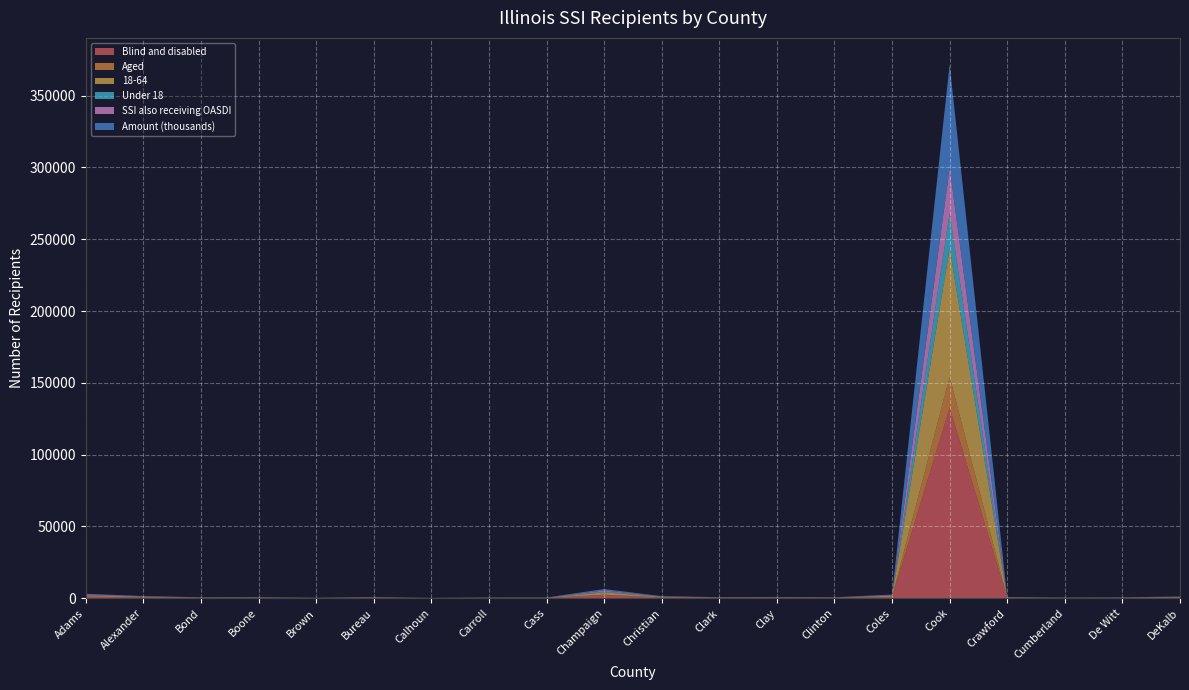

Reading left to right, what are all the values shown in this chart?

Blind and disabled: Adams=1113	Alexander=553	Bond=230	Boone=245	Brown=105	Bureau=275	Calhoun=73	Carroll=174	Cass=177	Champaign=2313	Christian=527	Clark=247	Clay=279	Clinton=230	Coles=942	Cook=132759	Crawford=279	Cumberland=146	De Witt=201	DeKalb=421
Aged: Adams=69	Alexander=43	Bond=9	Boone=27	Brown=11	Bureau=22	Calhoun=11	Carroll=17	Cass=15	Champaign=160	Christian=42	Clark=18	Clay=31	Clinton=19	Coles=47	Cook=21495	Crawford=21	Cumberland=13	De Witt=20	DeKalb=40
18-64: Adams=833	Alexander=386	Bond=168	Boone=170	Brown=82	Bureau=205	Calhoun=54	Carroll=124	Cass=128	Champaign=1637	Christian=384	Clark=189	Clay=204	Clinton=182	Coles=706	Cook=89379	Crawford=205	Cumberland=111	De Witt=147	DeKalb=323
Under 18: Adams=172	Alexander=93	Bond=37	Boone=55	Brown=17	Bureau=48	Calhoun=8	Carroll=43	Cass=35	Champaign=509	Christian=97	Clark=38	Clay=39	Clinton=28	Coles=153	Cook=24558	Crawford=49	Cumberland=30	De Witt=40	DeKalb=83
SSI also receiving OASDI: Adams=440	Alexander=198	Bond=88	Boone=88	Brown=52	Bureau=113	Calhoun=40	Carroll=68	Cass=67	Champaign=759	Christian=187	Clark=102	Clay=120	Clinton=85	Coles=284	Cook=31640	Crawford=87	Cumberland=56	De Witt=83	DeKalb=134
Amount (thousands): Adams=481	Alexander=255	Bond=104	Boone=118	Brown=46	Bureau=110	Calhoun=29	Carroll=77	Cass=86	Champaign=1012	Christian=228	Clark=110	Clay=111	Clinton=91	Coles=433	Cook=71858	Crawford=141	Cumberland=75	De Witt=93	DeKalb=202